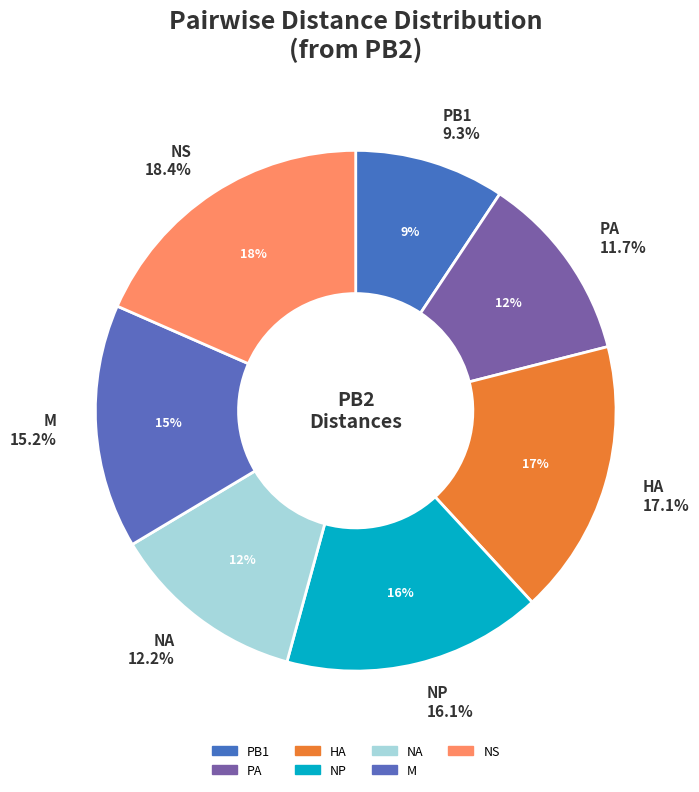

Which slice is the largest?

NS